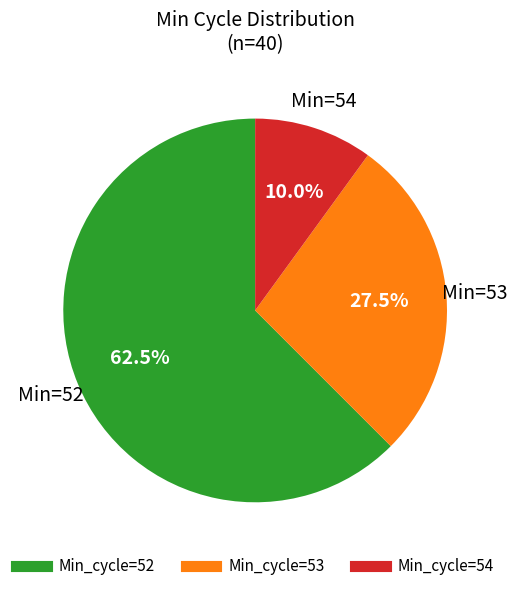

Count the number of slices in the pie.

3